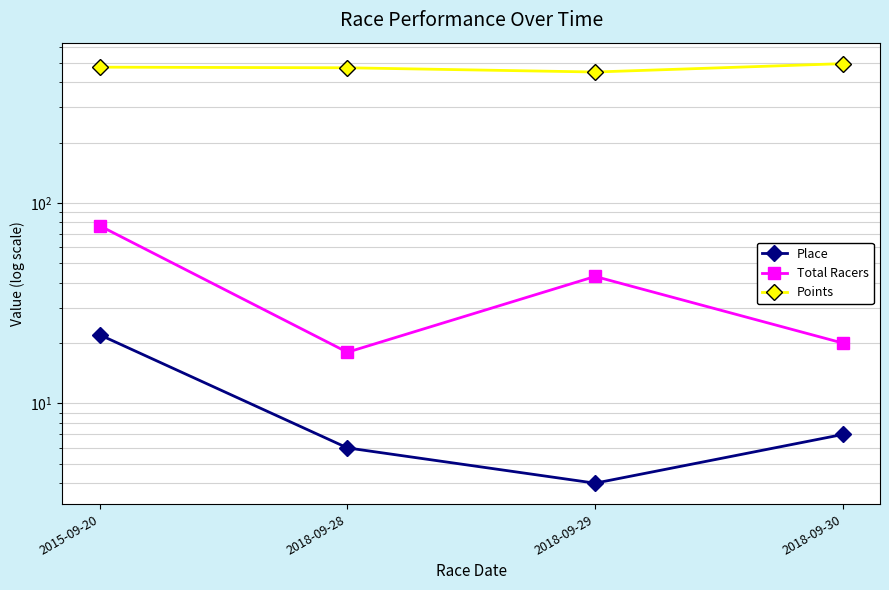

What is the label of the 4th point from the right?

2015-09-20